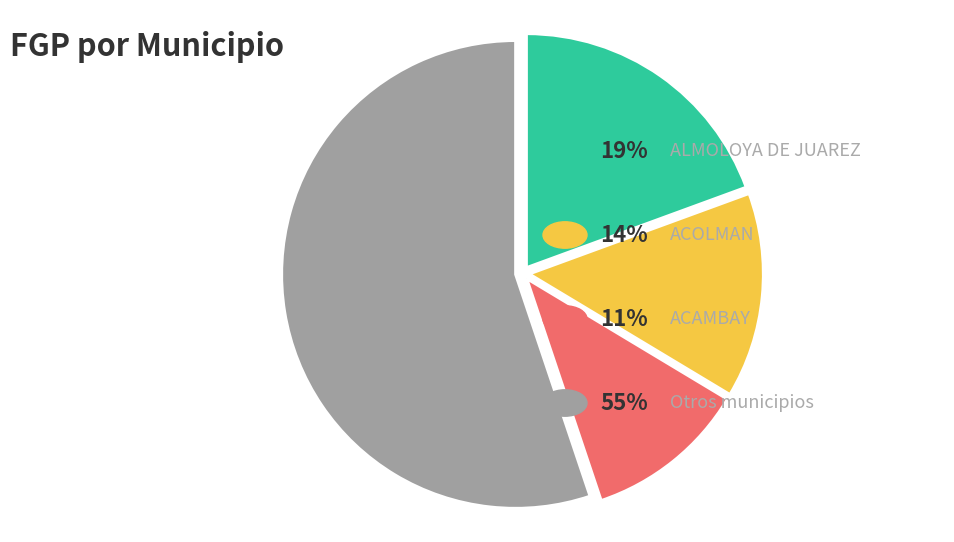

Is there a majority slice in this chart?

Yes